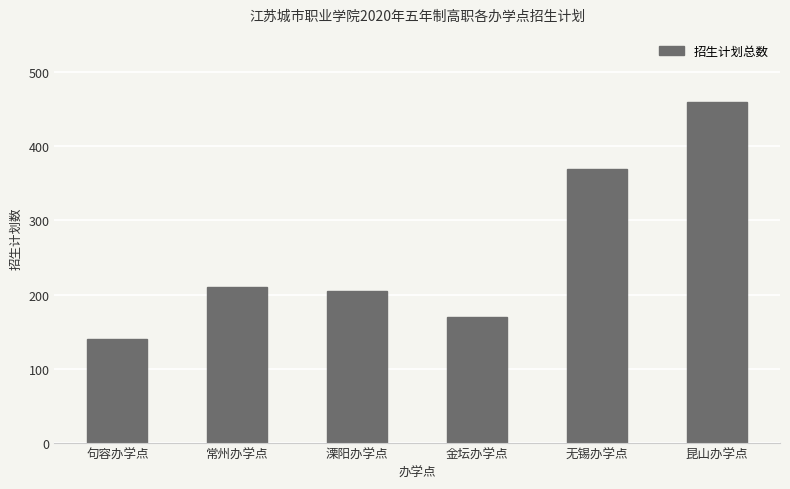

How many bars are there in total?

6